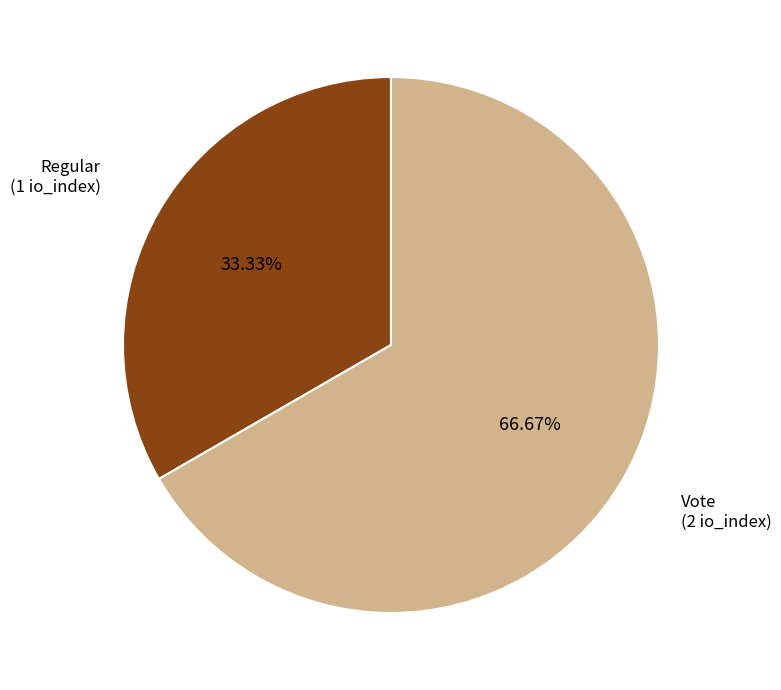

What percentage is the Vote slice, to the nearest percent?

67%